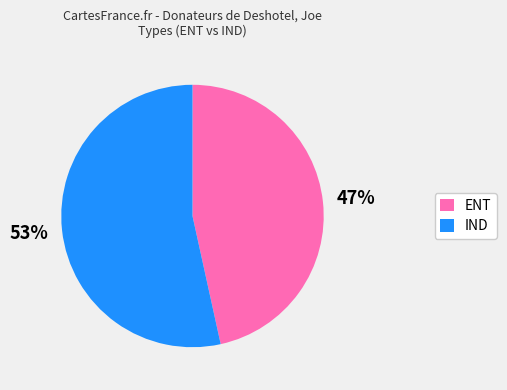

Which category has the smallest portion of the pie?

ENT